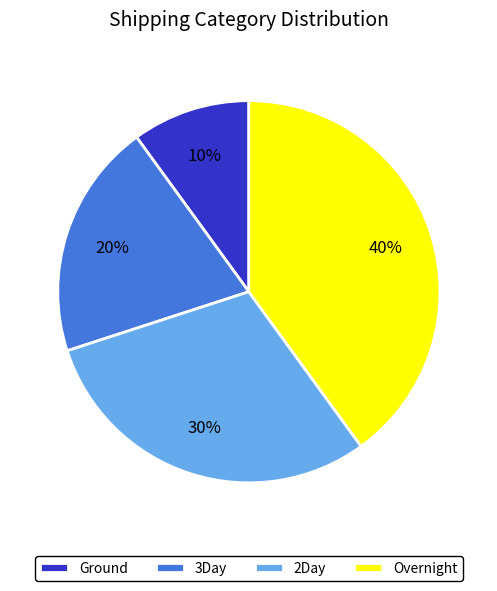

To the nearest percent, what percentage of the pie is 3Day?

20%